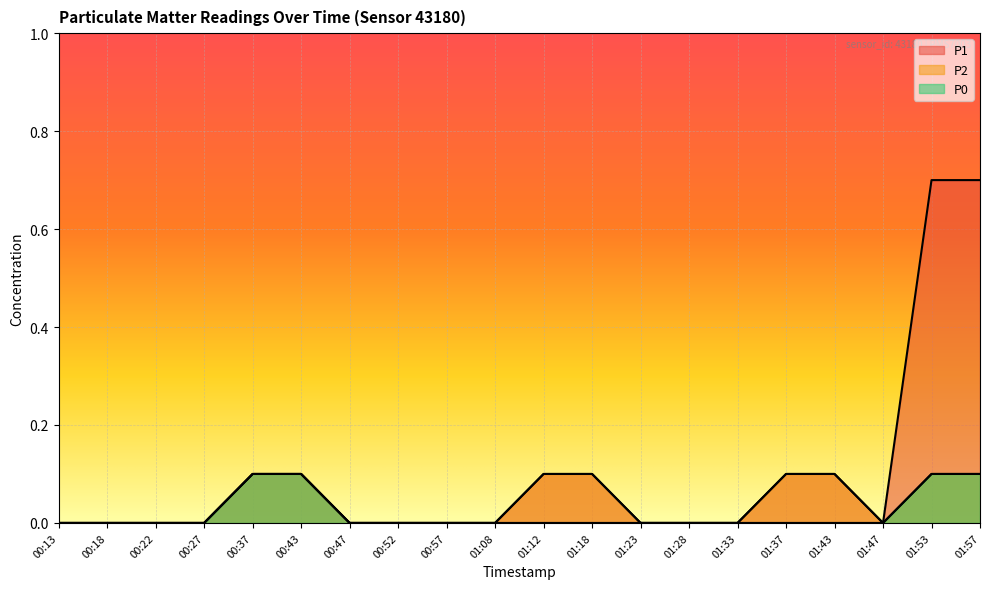

Is it true that P1 equals 0.1 at 00:43?

True